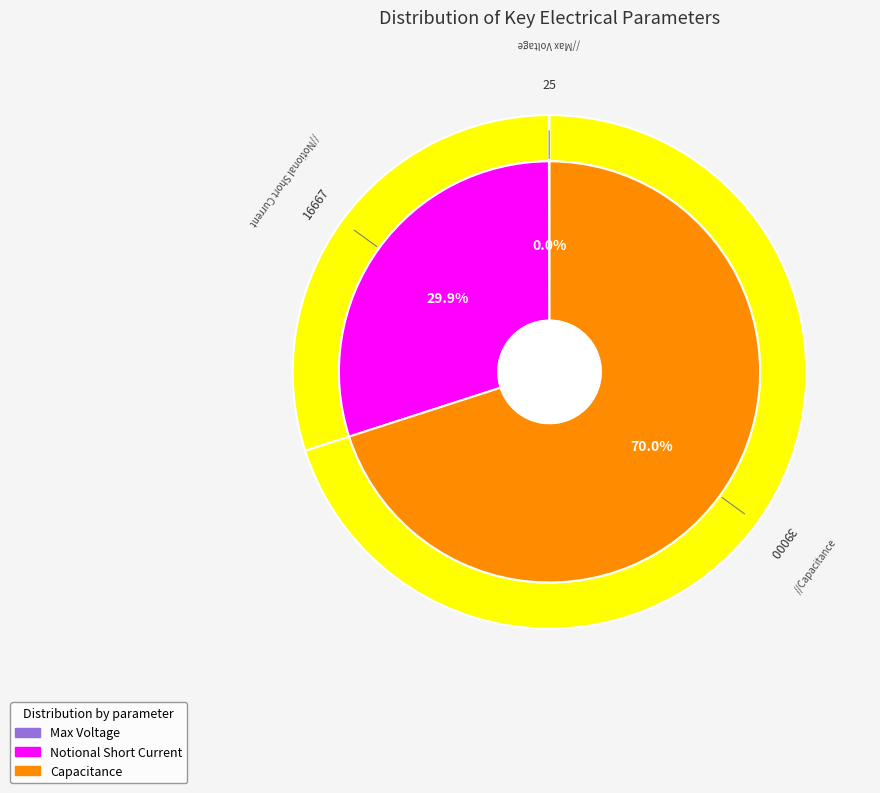

The Number of modules slice represents 1% of the pie. True or false?

False